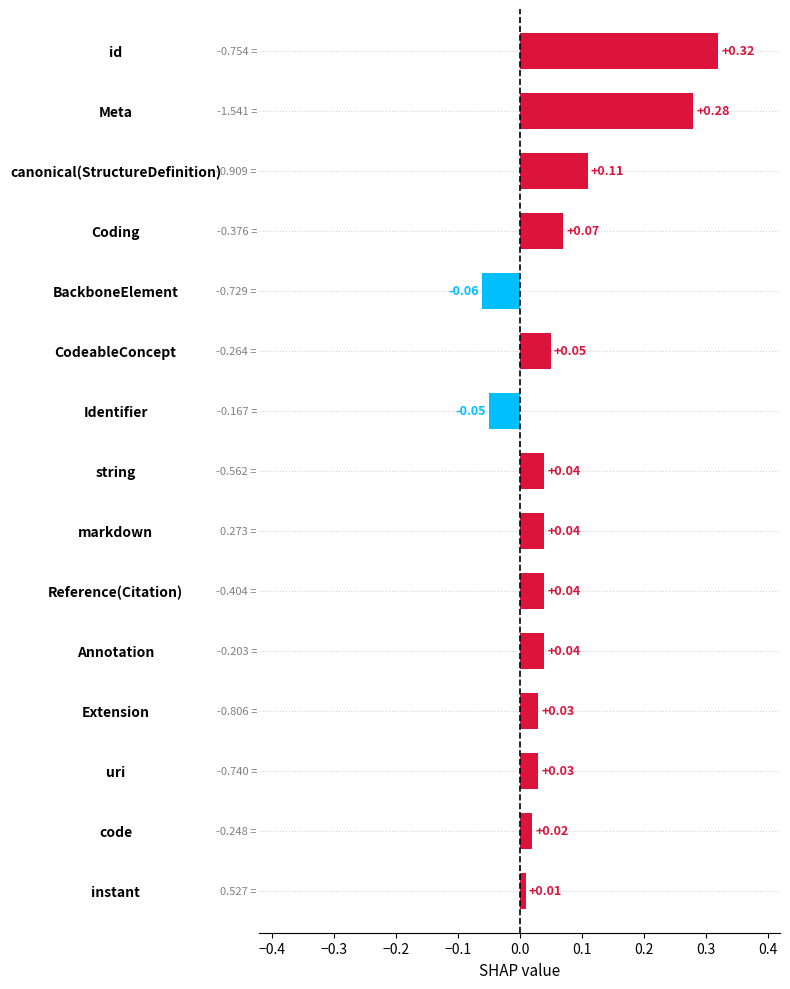

What is the label of the 8th bar from the top?

string